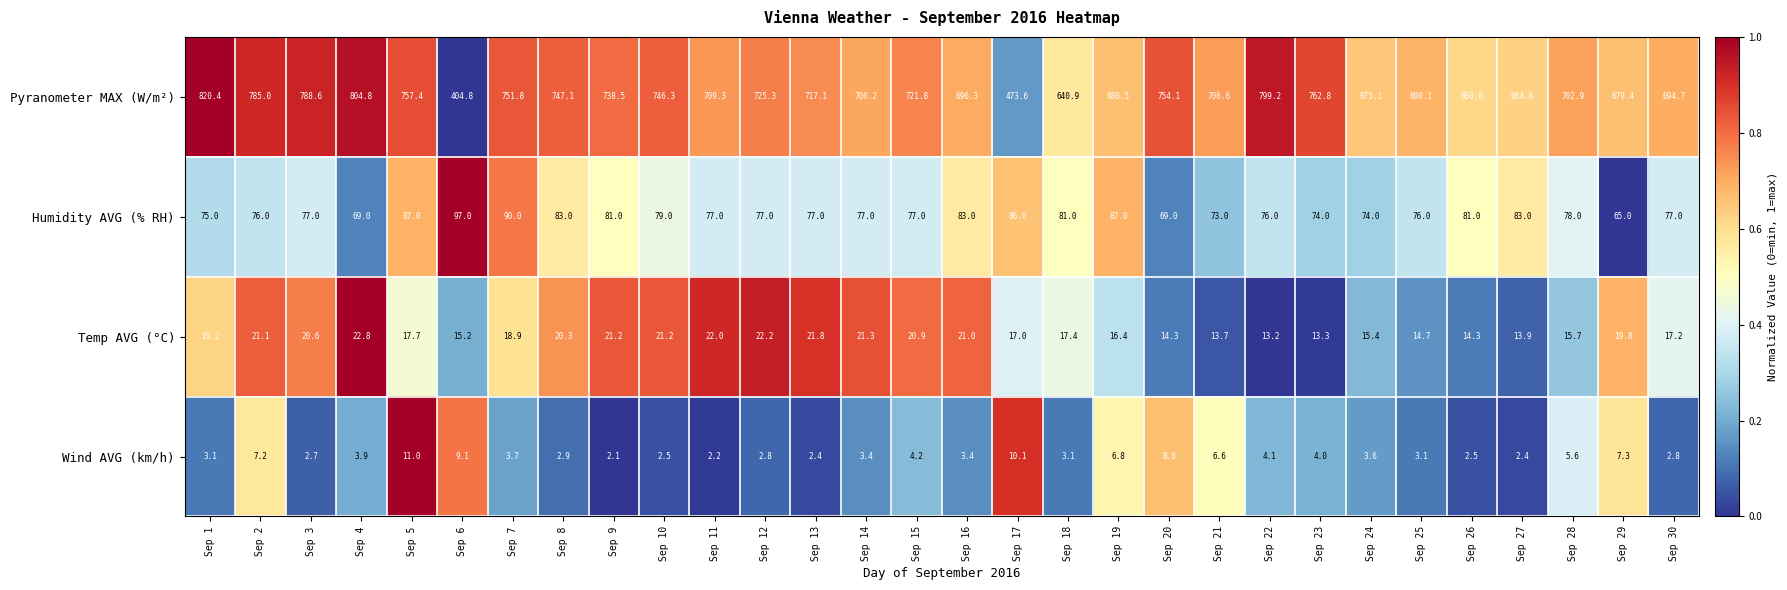

The value of Humidity AVG (% RH) at Sep 4 is 103.5. True or false?

False